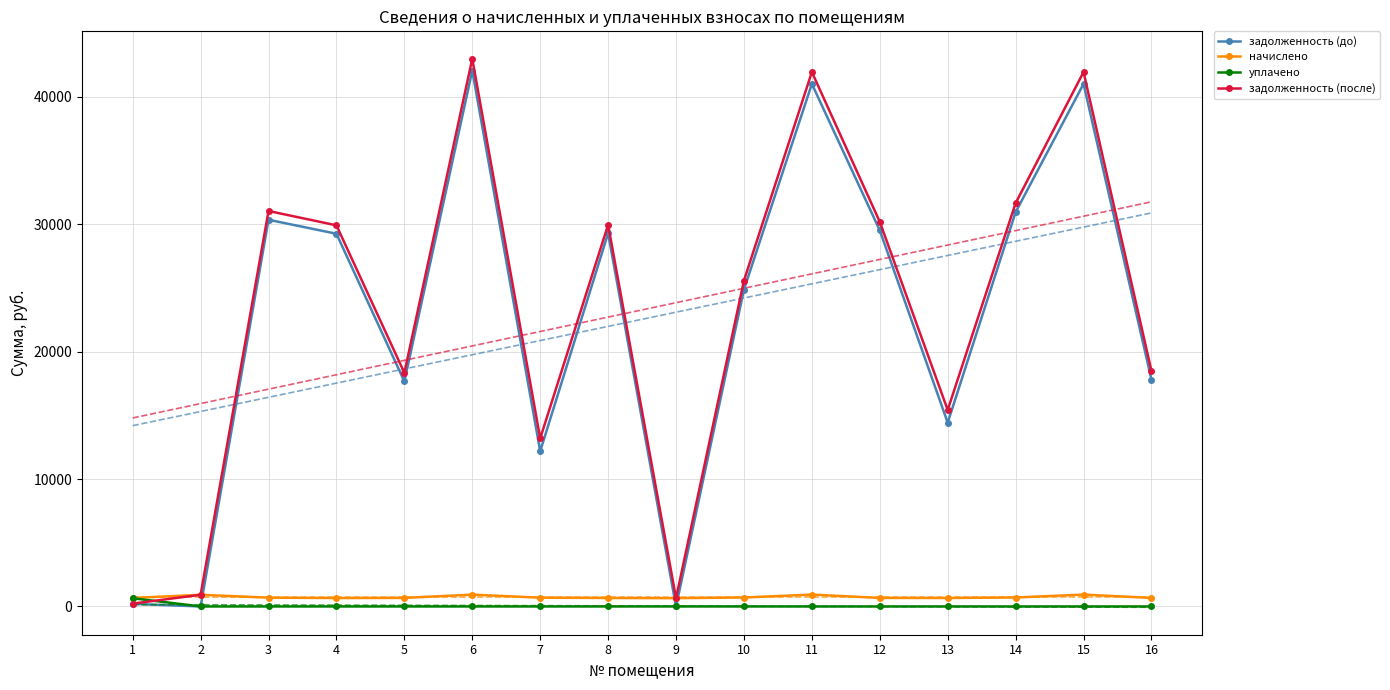

Reading left to right, list all the values displayed in this chart.

задолженность (до): 1=201.1	2=0.0	3=30354.3	4=29256.0	5=17669.7	6=42065.6	7=12186.8	8=29292.6	9=0.0	10=24879.0	11=41020.6	12=29521.1	13=14427.2	14=30956.6	15=41020.6	16=17811.5
начислено: 1=665.0	2=916.0	3=688.8	4=660.6	5=671.6	6=927.0	7=689.2	8=665.0	9=651.8	10=702.5	11=930.8	12=669.8	13=665.0	14=702.5	15=930.8	16=669.4
уплачено: 1=644.5	2=0.0	3=0.0	4=0.0	5=0.0	6=0.0	7=0.0	8=0.0	9=0.0	10=0.0	11=0.0	12=0.0	13=0.0	14=0.0	15=0.0	16=0.0
задолженность (после): 1=221.7	2=916.0	3=31043.1	4=29916.6	5=18341.3	6=42992.6	7=13190.4	8=29957.6	9=651.8	10=25581.5	11=41951.4	12=30190.9	13=15423.3	14=31659.0	15=41951.4	16=18480.9